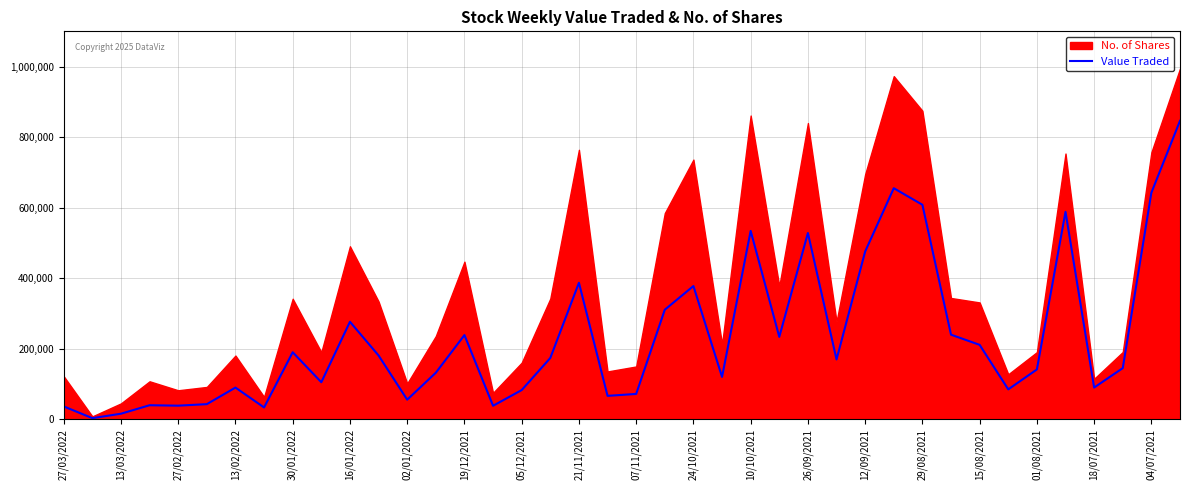

The value of Value Traded at 19/12/2021 is 95055. True or false?

False